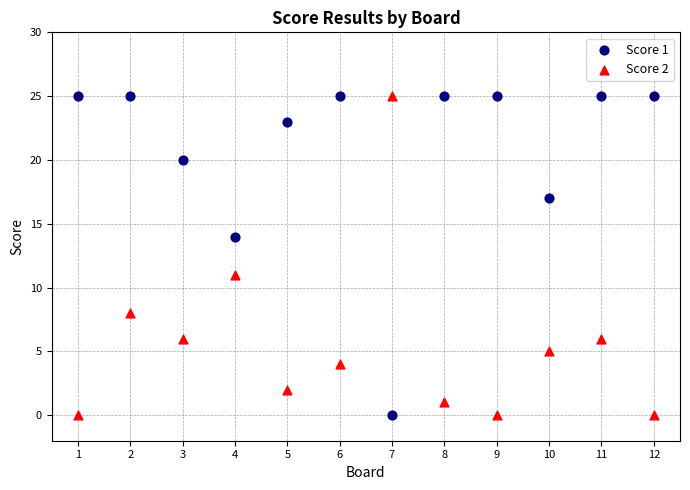

Across all series, what Y value is closest to 12?

11